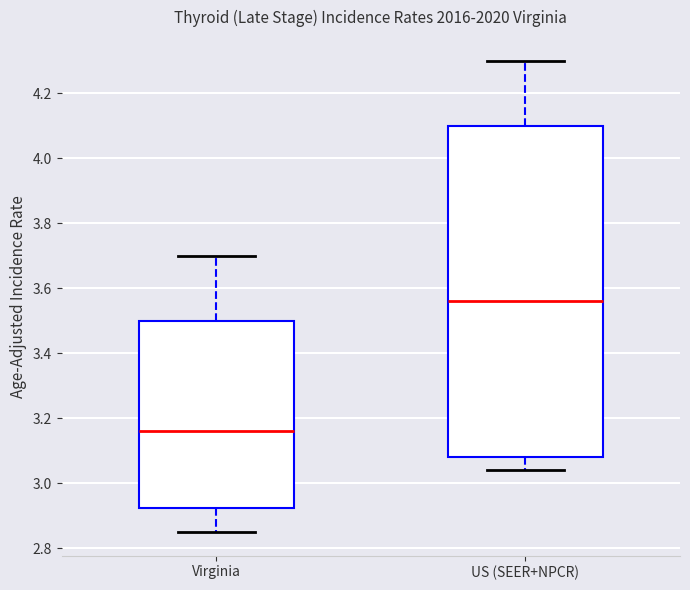

Where does the upper whisker of the box for Virginia end on the y-axis? The values are not printed on the chart, so give them approximately, as read against the axis.

3.70